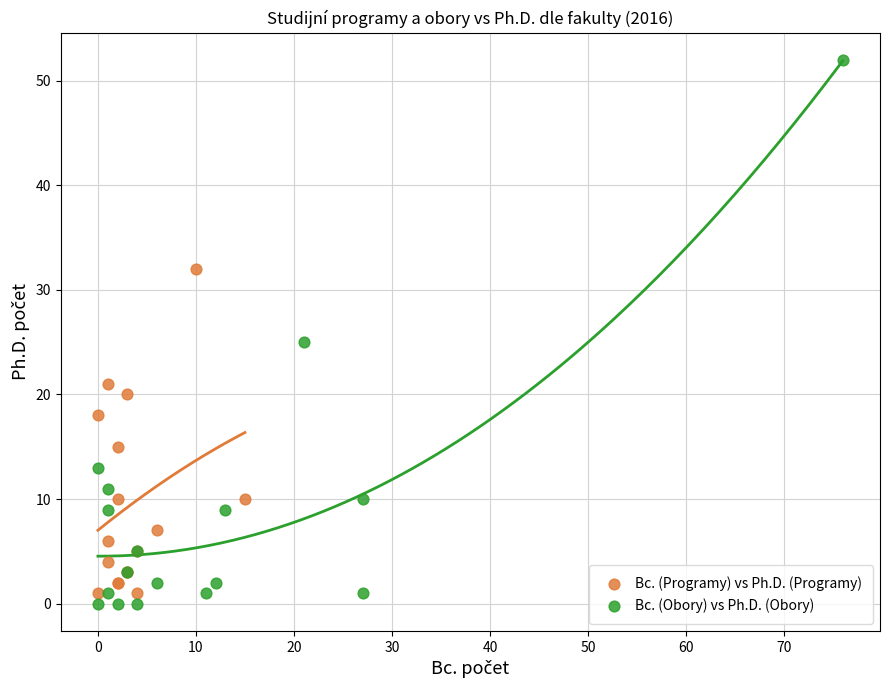

Which series contains the lowest Y value?

Bc. (Obory) vs Ph.D. (Obory)